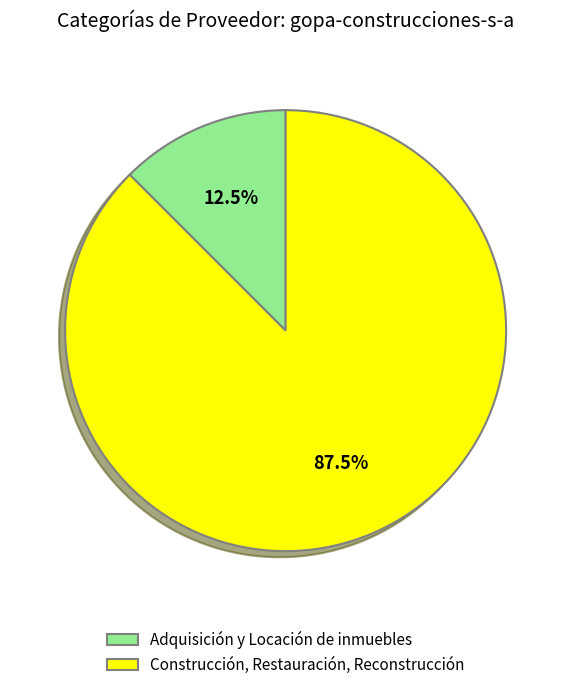

Rank the categories by value from highest to lowest.

Construcción, Restauración, Reconstrucción, Adquisición y Locación de inmuebles